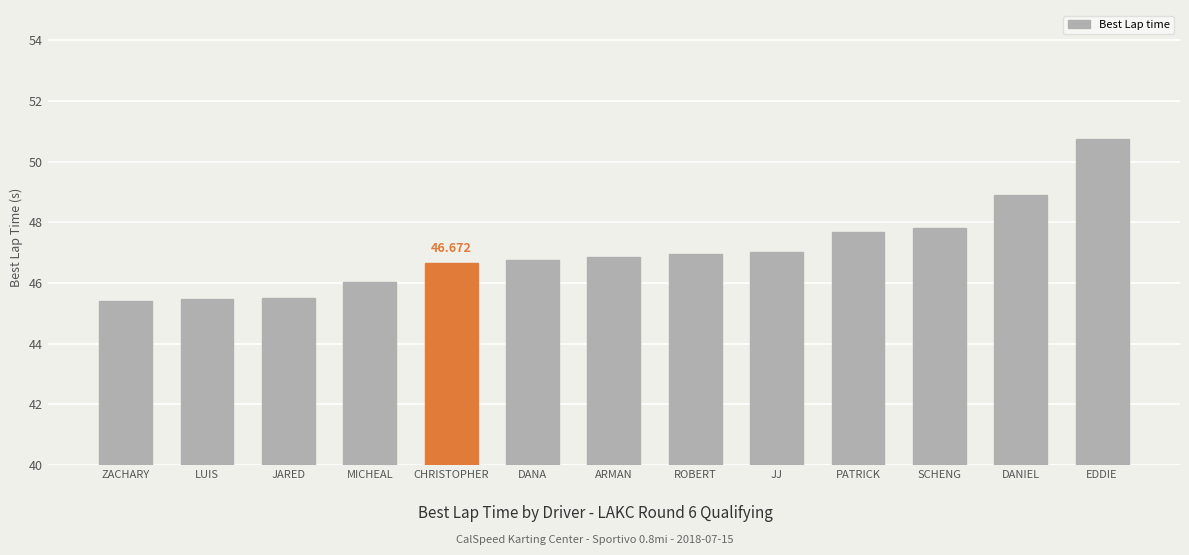

What is the value of the 7th bar from the left?

46.9